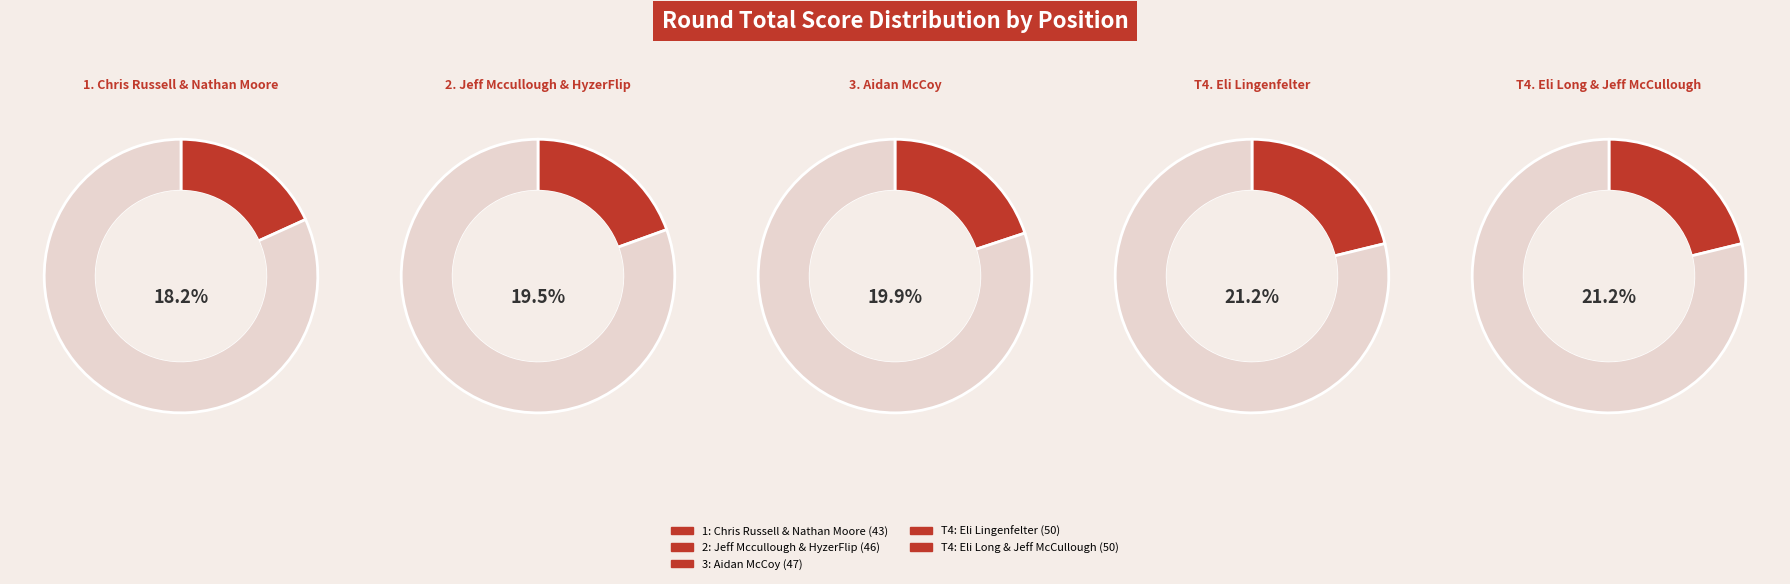

Is there any slice that represents more than half of the pie?

No